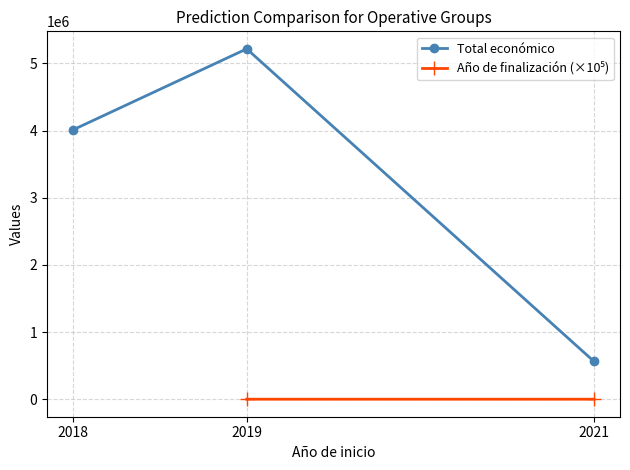

What are all the series names shown in the legend?

Total económico, Año de finalización (×10⁵)